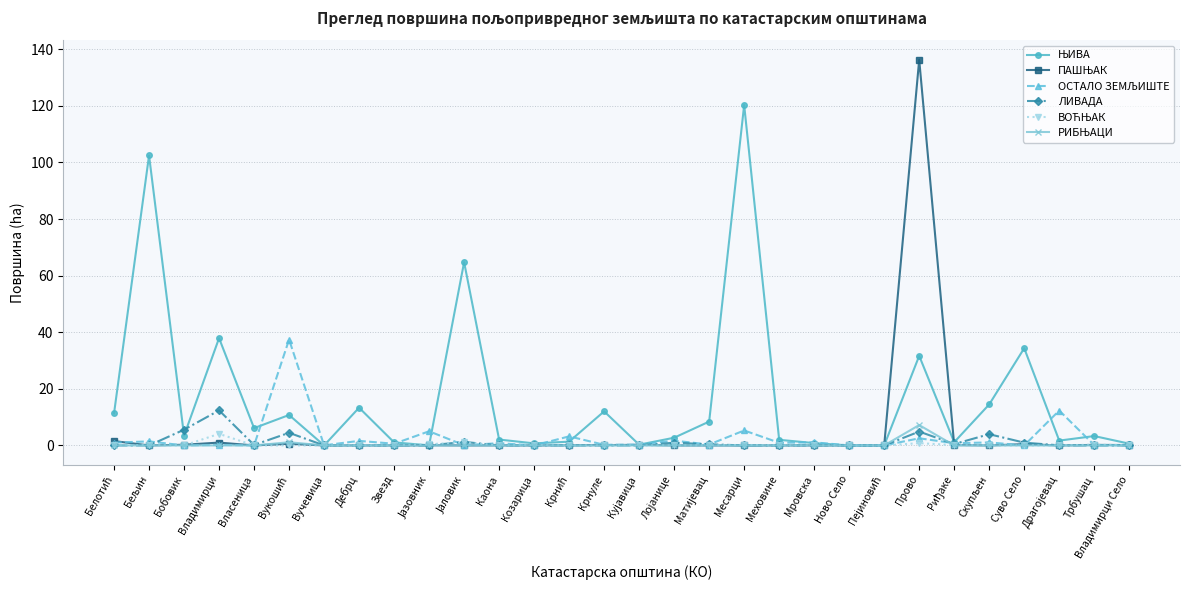

Which category has the highest value across all series?

Прово